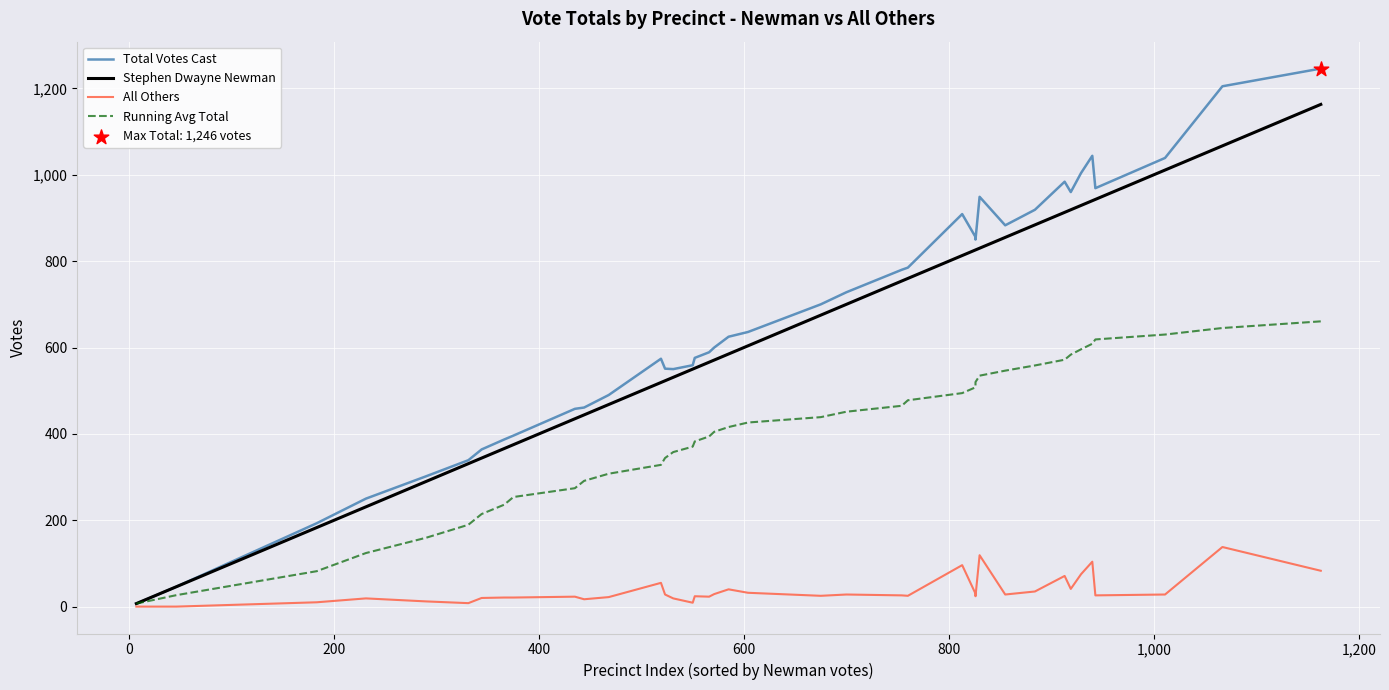

Which series has the largest Y range (max minus min)?

Total Votes Cast